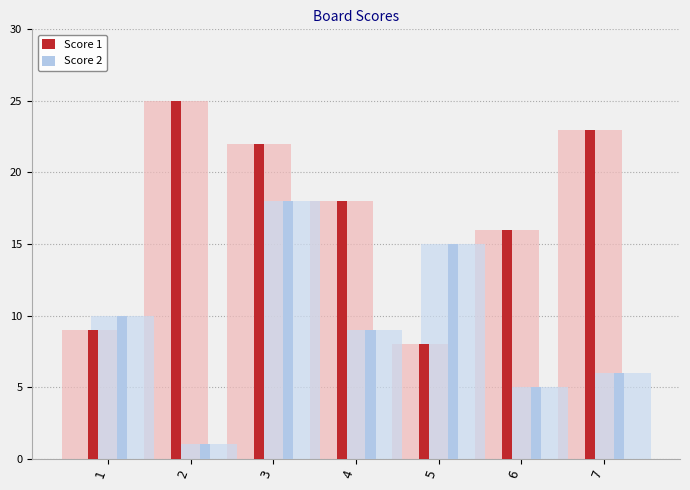

Which has a higher value, 4 or 6?

4